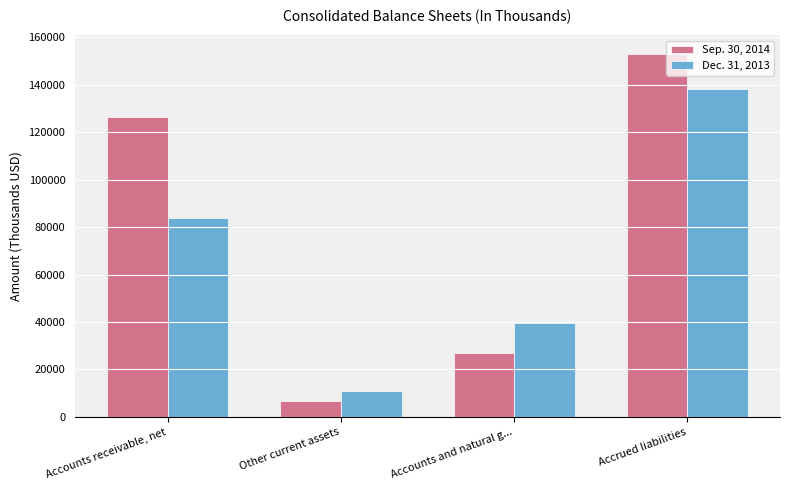

Reading left to right, transcribe all the data shown in this chart.

Sep. 30, 2014: 126250	6915	27011	153061
Dec. 31, 2013: 83943	10799	39589	138034